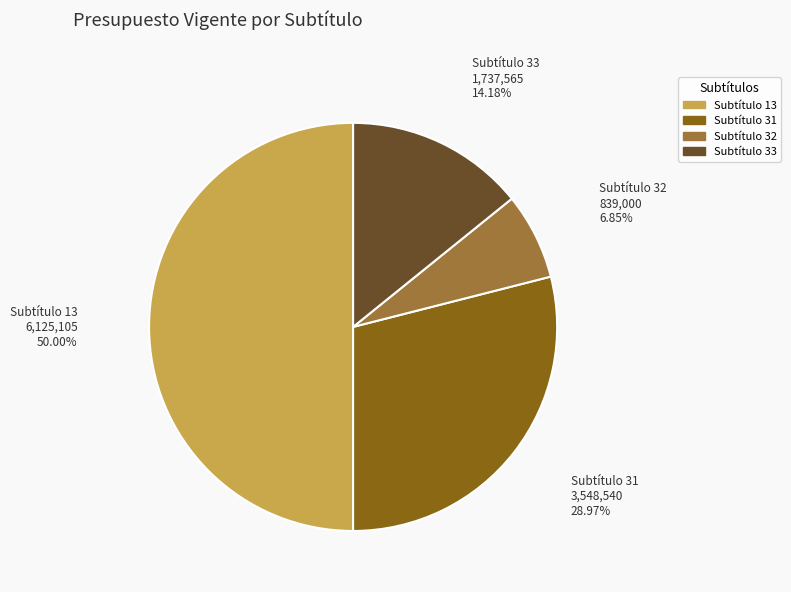

How many slices are in this pie chart?

4